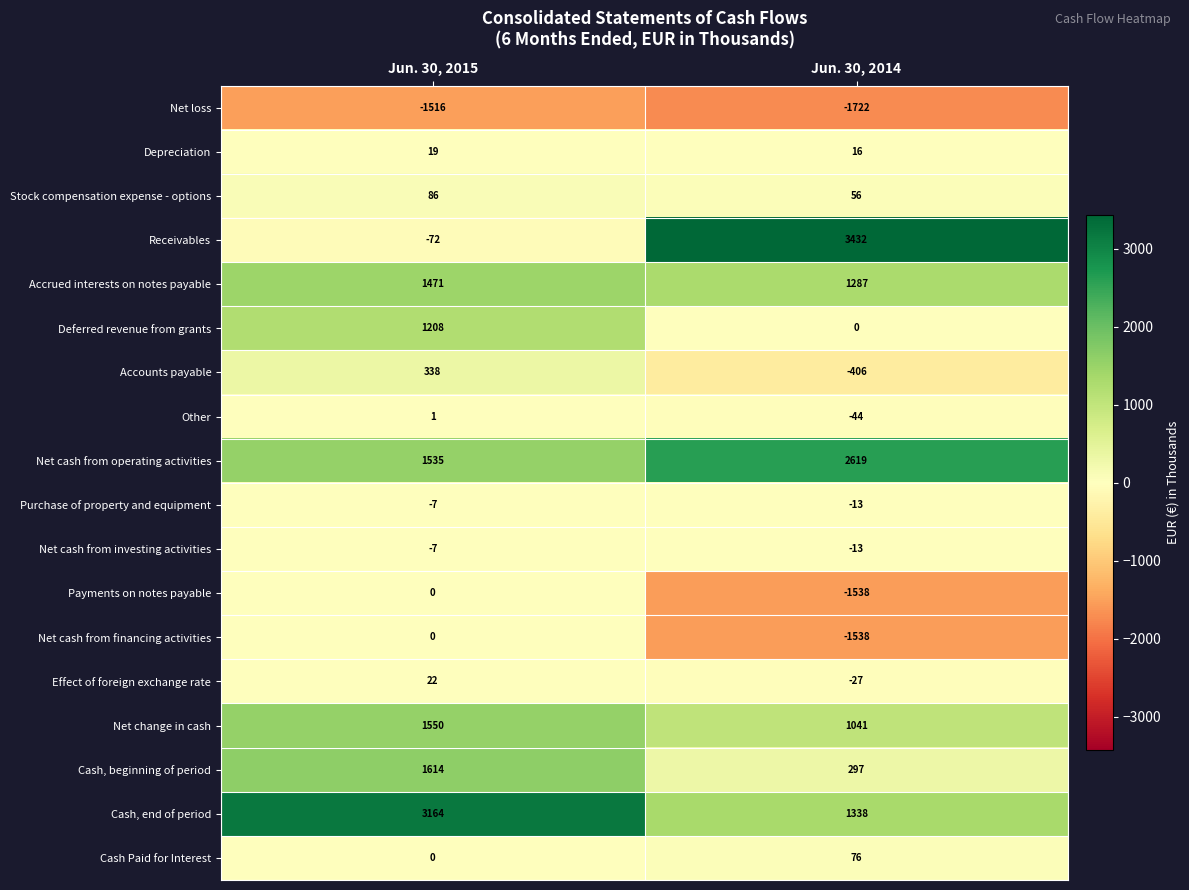

List the labels in order of Accounts payable value, largest first.

Jun. 30, 2015, Jun. 30, 2014